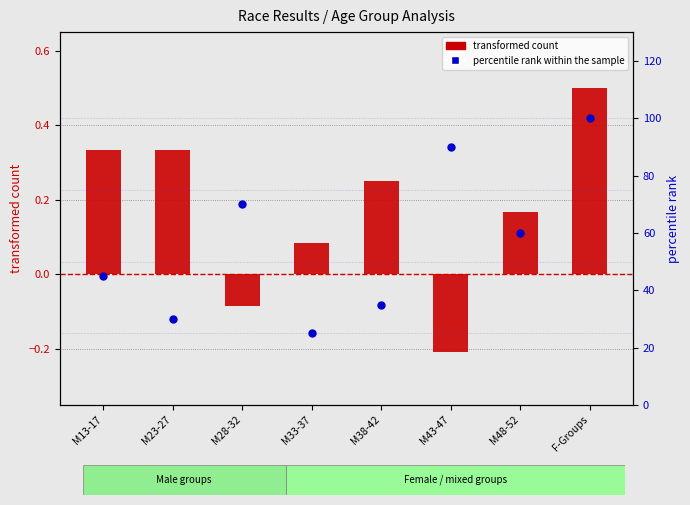

What are all the series names shown in the legend?

transformed count, percentile rank within the sample